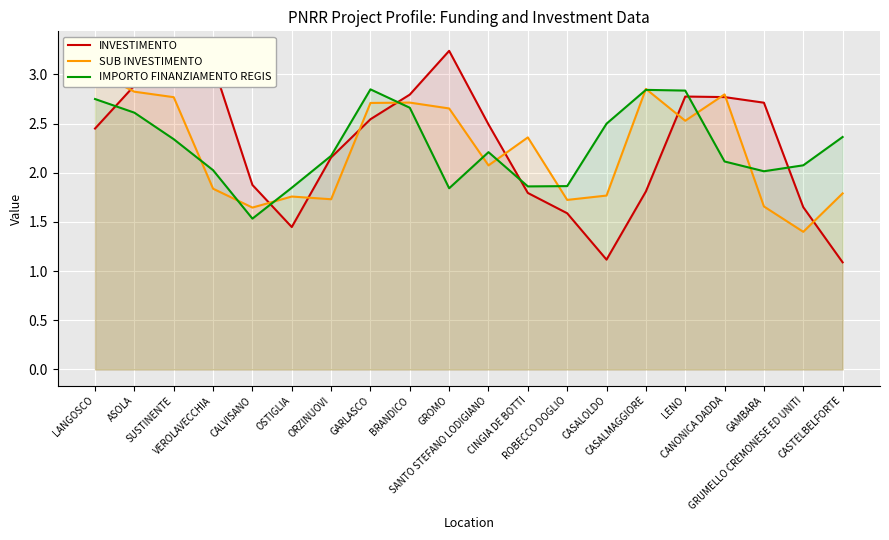

What is the difference between the SUB INVESTIMENTO values at SANTO STEFANO LODIGIANO and BRANDICO?

0.6